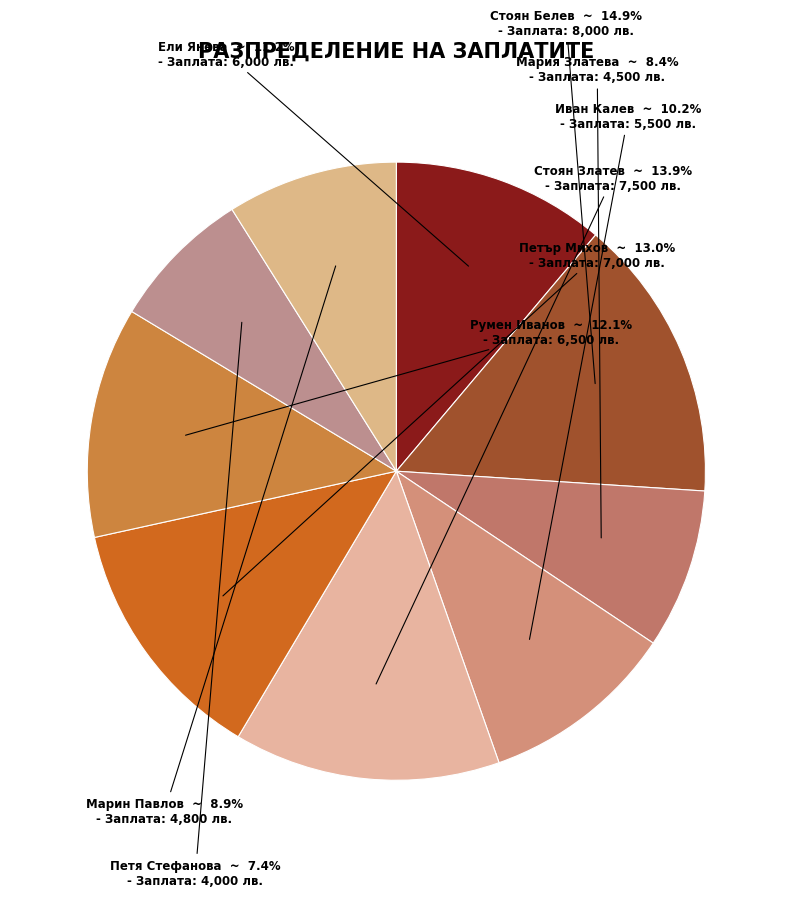

What is the ratio of the value at Петър Михов to the value at Иван Калев?

1.3